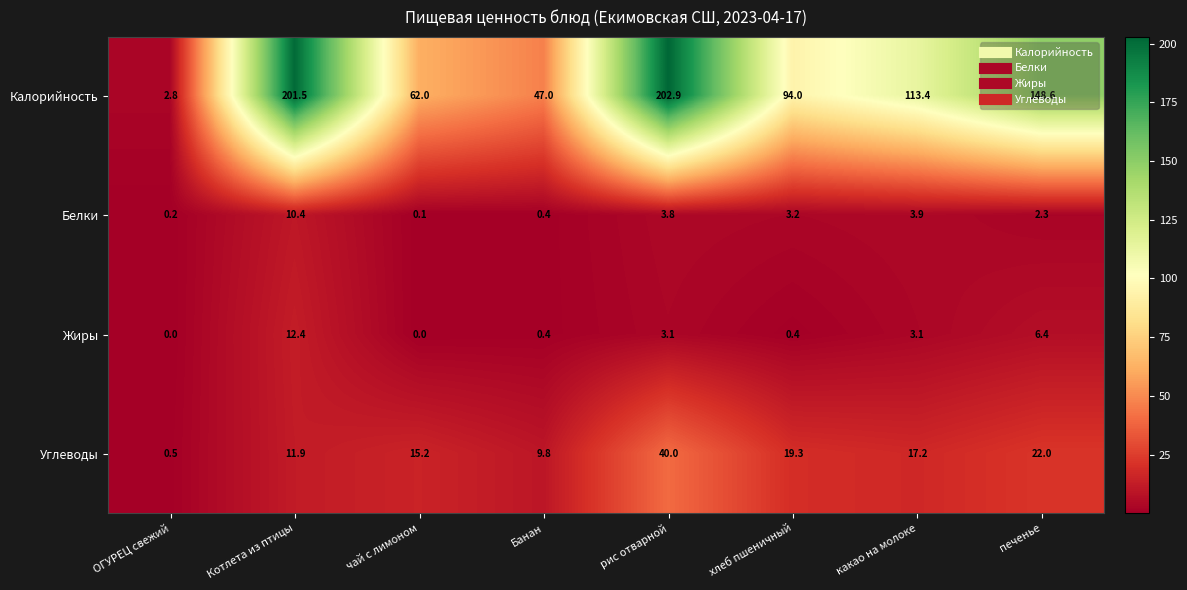

Rank the series at ОГУРЕЦ свежий from highest to lowest value.

Калорийность, Углеводы, Белки, Жиры